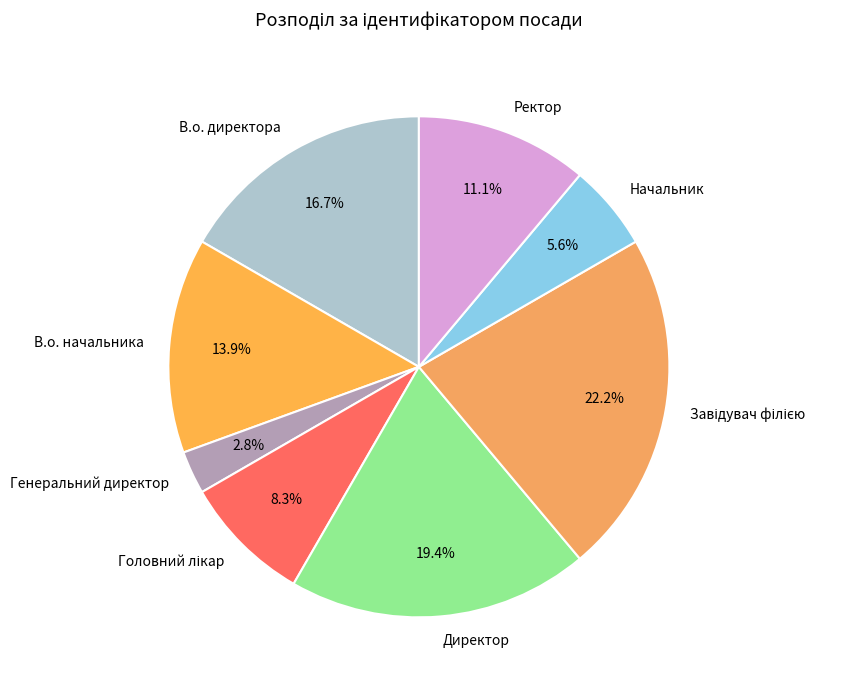

Does Начальник account for over 50% of the chart?

No